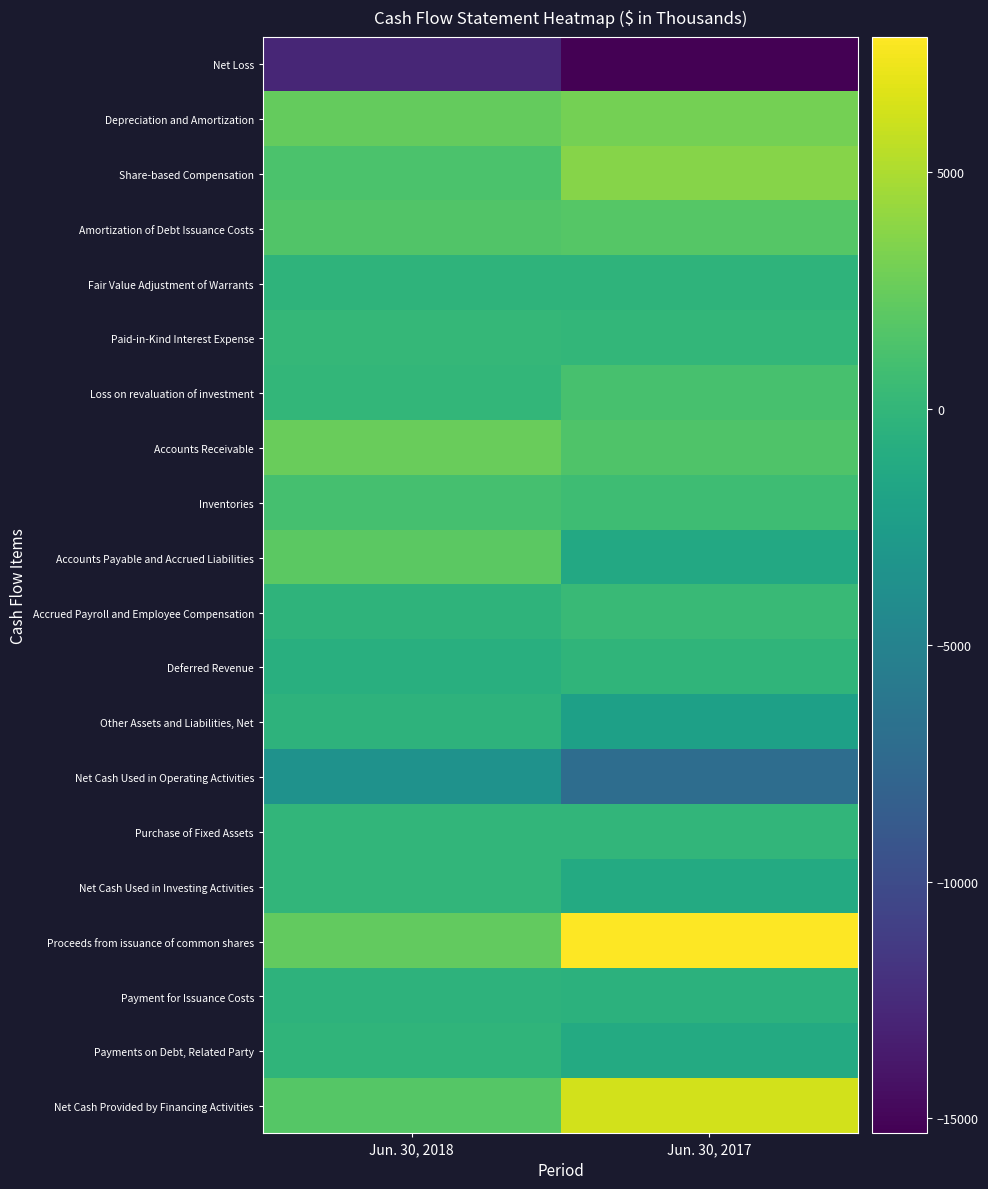

Which series changed the most between Jun. 30, 2018 and Jun. 30, 2017?

Proceeds from issuance of common shares